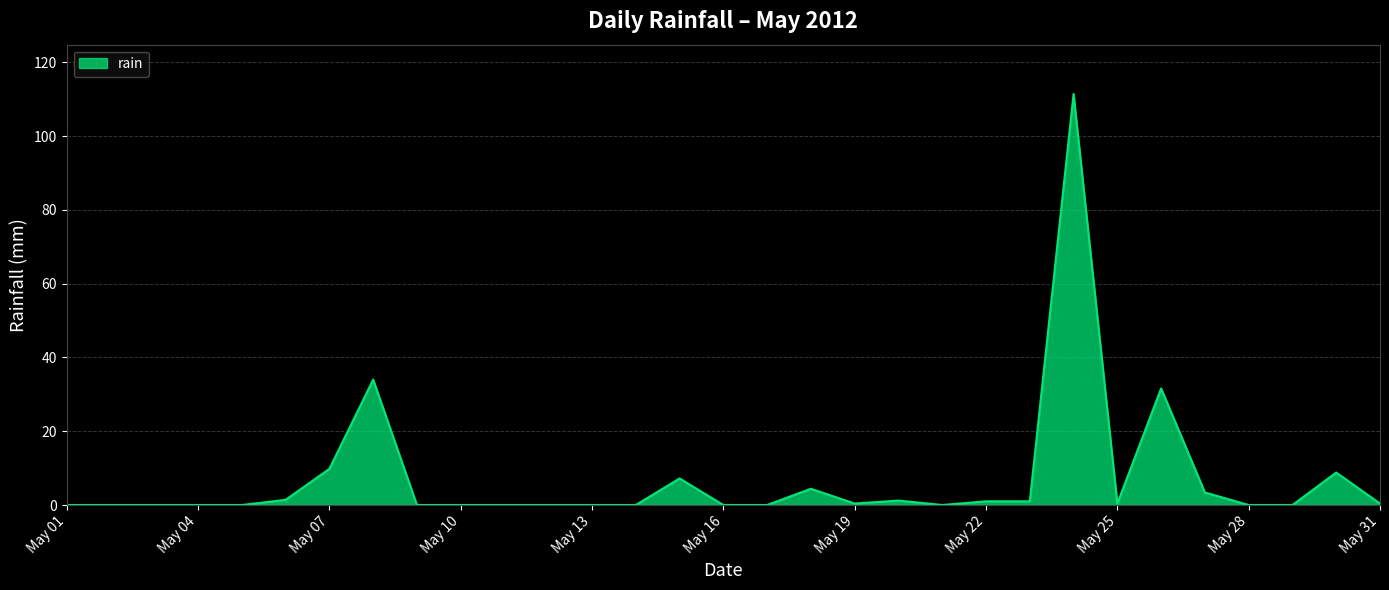

What is the greatest value displayed?

111.4